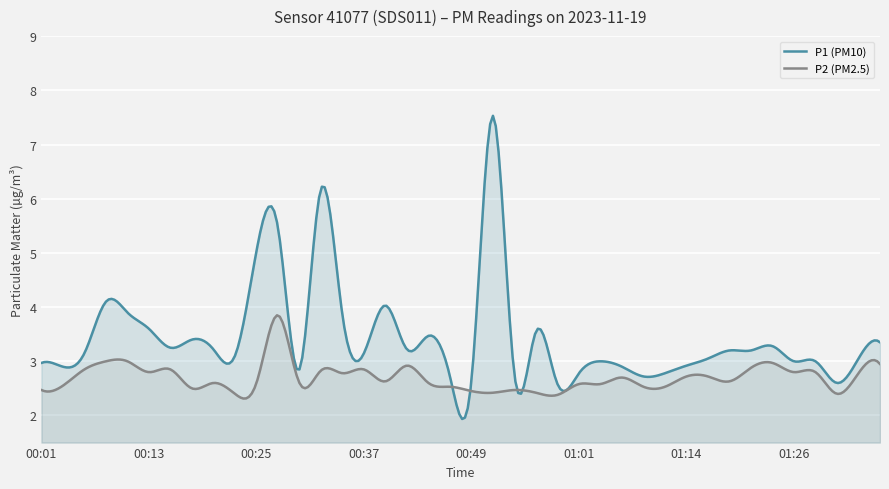

What is the greatest value displayed?

7.5